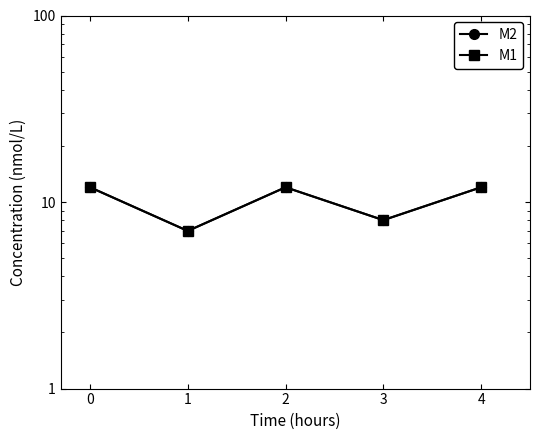

The value of M1 at 4 is 7. True or false?

False